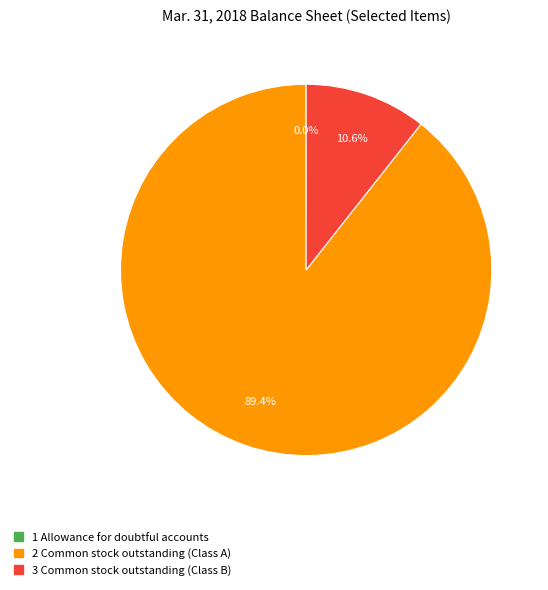

Is there a majority slice in this chart?

Yes